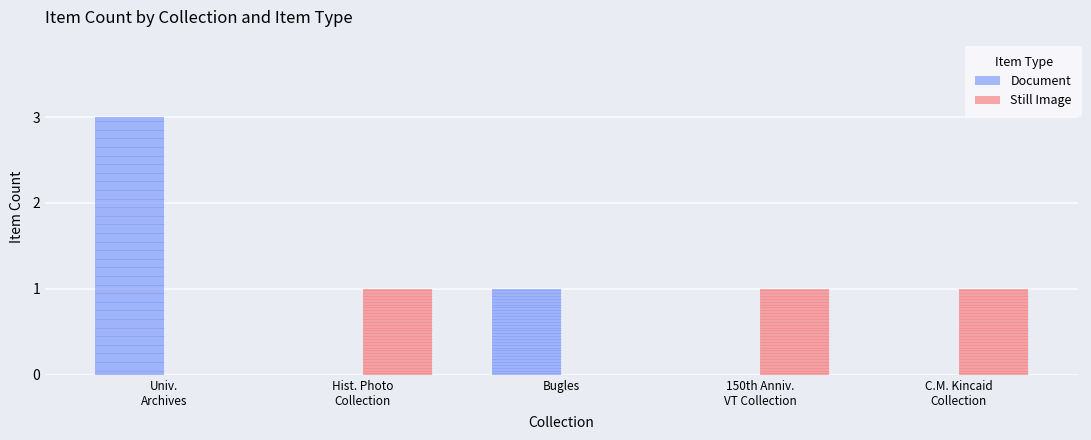

True or false: Document has a value of 1 at Bugles.

True